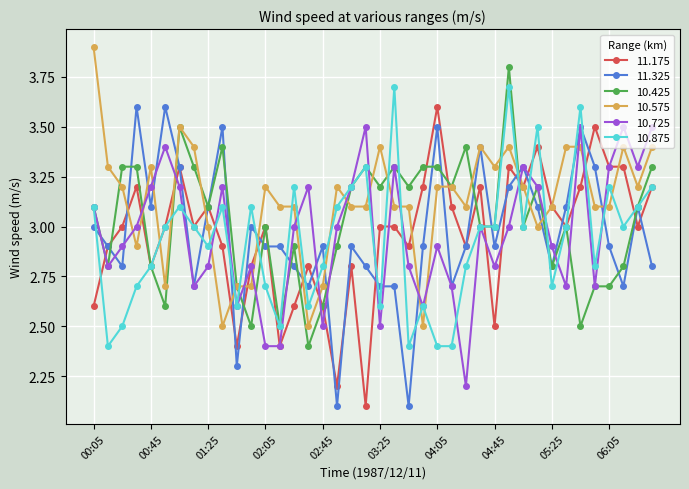

Does the chart have visible grid lines?

Yes